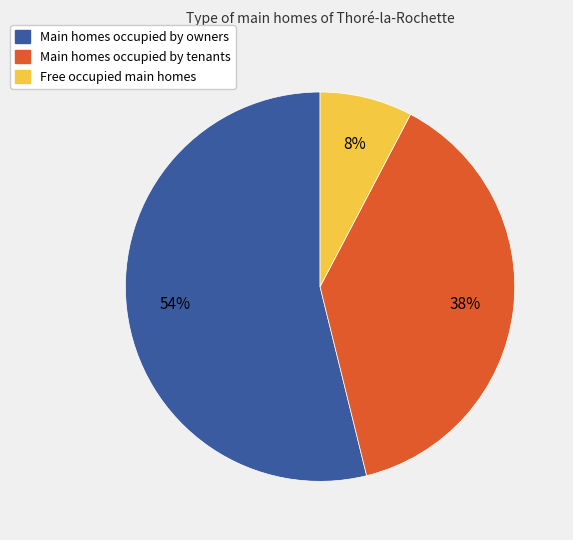

Which has a higher value, Main homes occupied by tenants or Free occupied main homes?

Main homes occupied by tenants